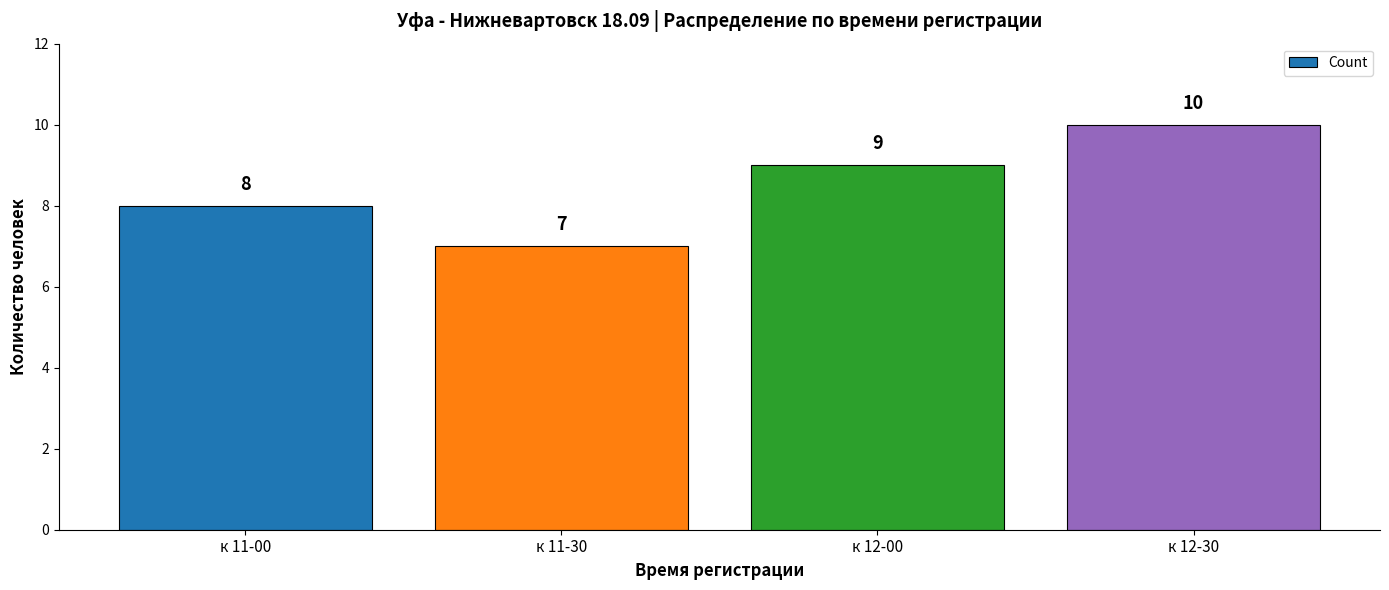

Count the number of data series in this chart.

1